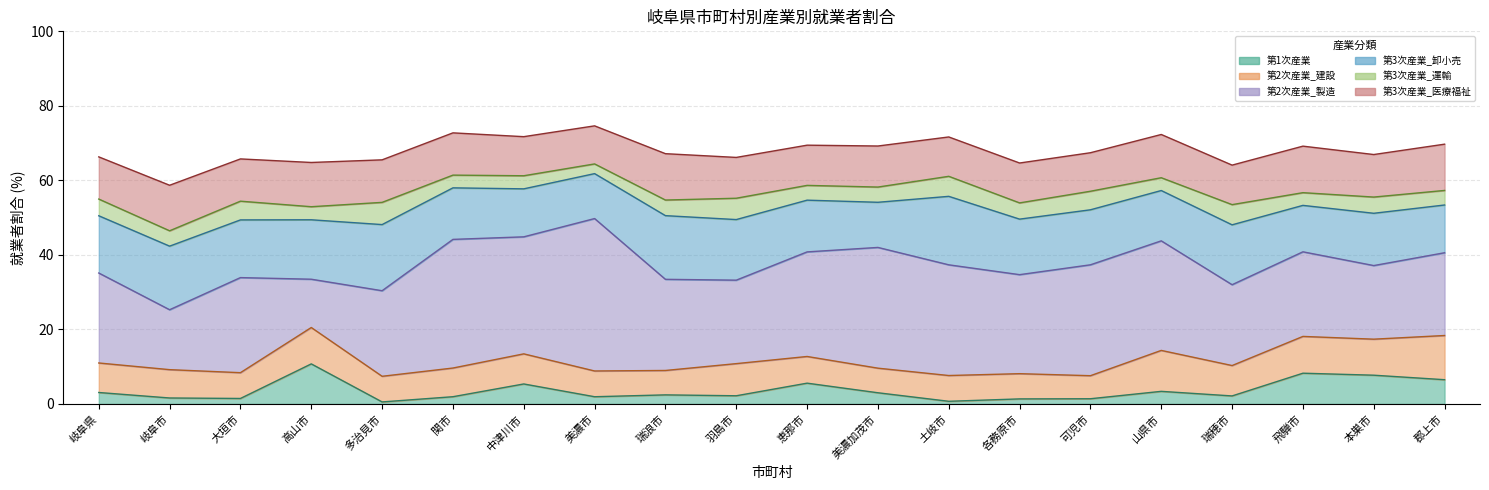

At how many categories does at least one series exceed 13?

20